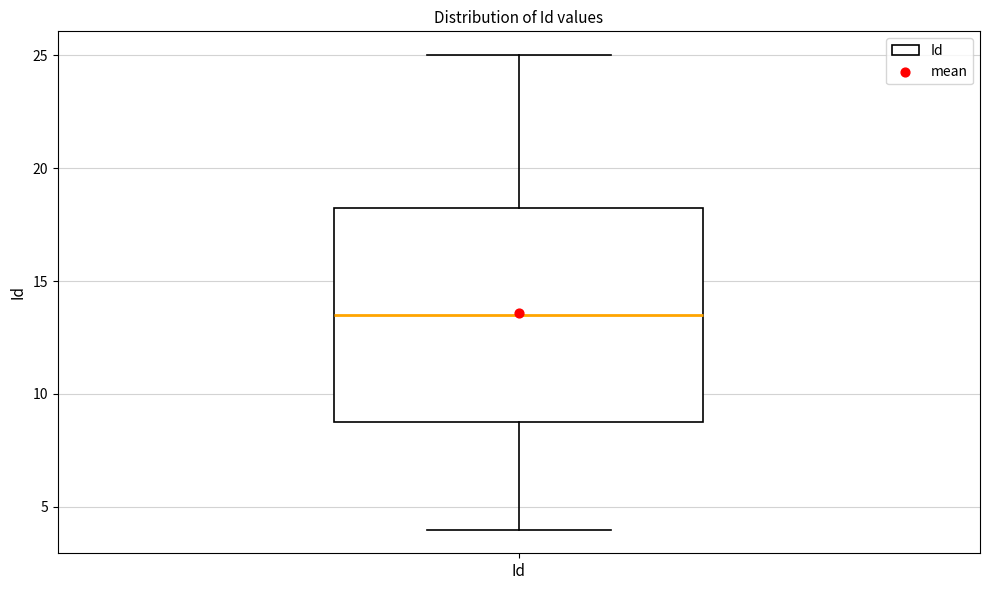

Read this box plot against the y-axis: the position of the median line, the range covered by the box, and the ends of both whiskers. The values are not printed on the chart, so give them approximately, as read against the axis.

median 13.5, box 9.0 to 18.5, whiskers 4.0 to 25.0